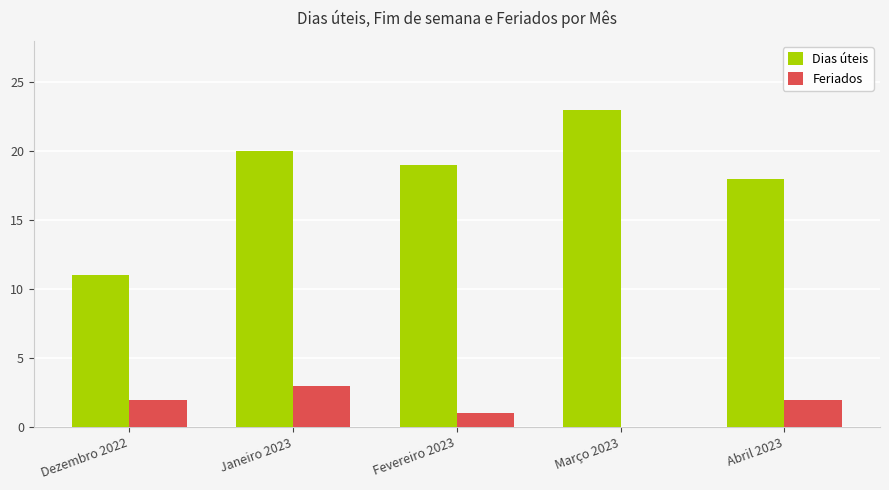

How many groups of bars are there?

5